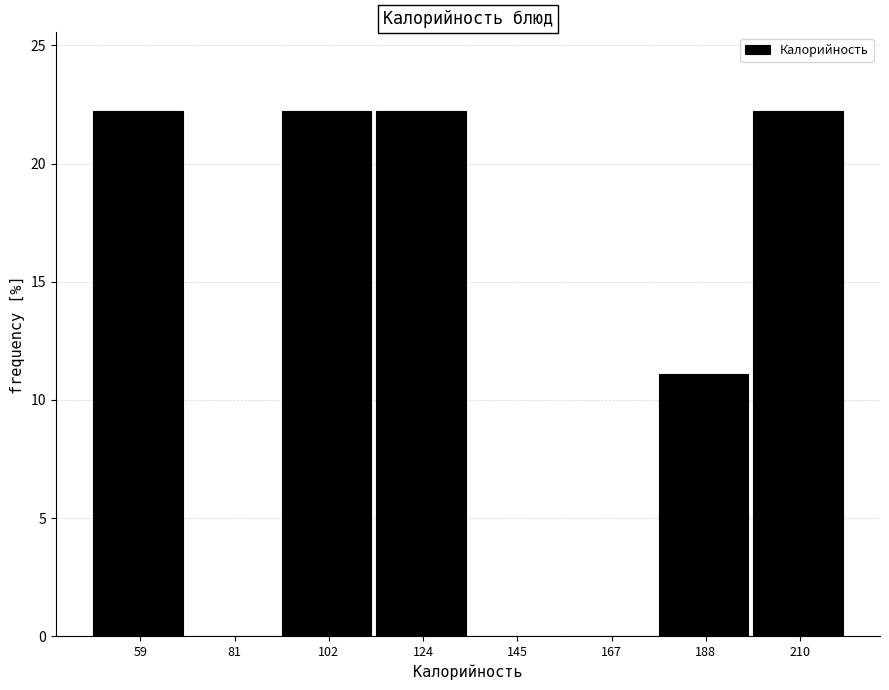

Reading left to right, transcribe this chart: for each bar, give the range it covers on the x-axis and its height. Neither the bar edges nor the heights are printed on the chart, so give them approximately, as read against the axes.

50 to 70: 22
70 to 90: 0
90 to 115: 22
115 to 135: 22
135 to 155: 0
155 to 180: 0
180 to 200: 11
200 to 220: 22